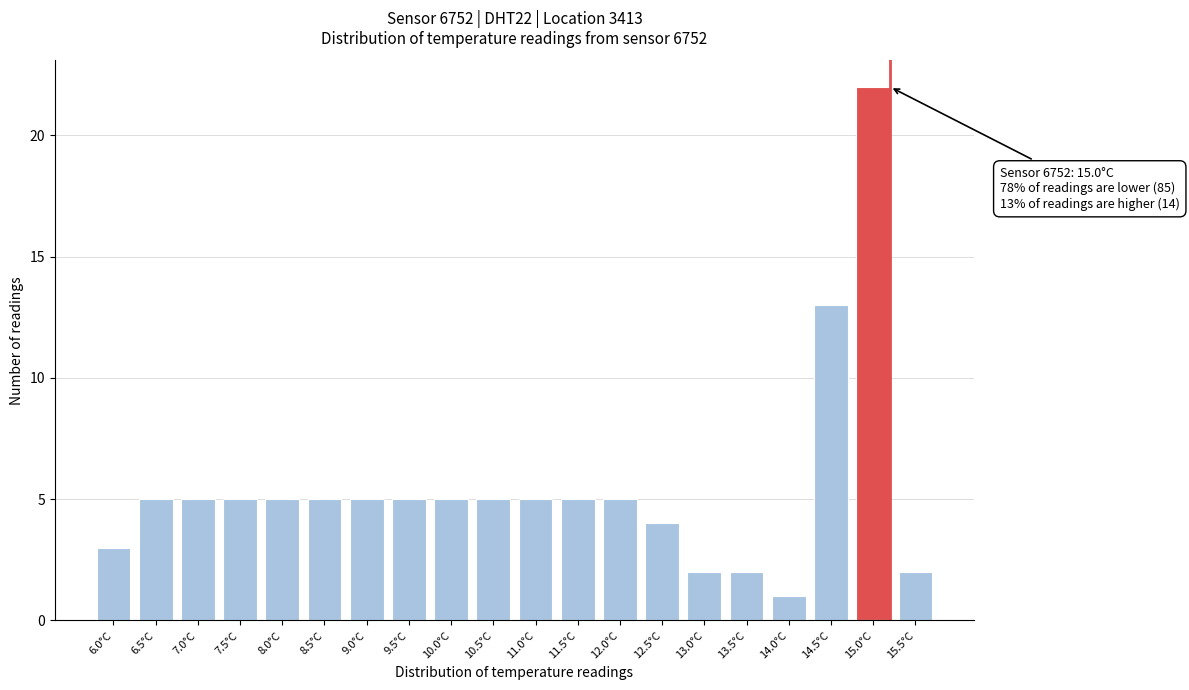

Reading left to right, extract all data points from this chart.

3	5	5	5	5	5	5	5	5	5	5	5	5	4	2	2	1	13	22	2